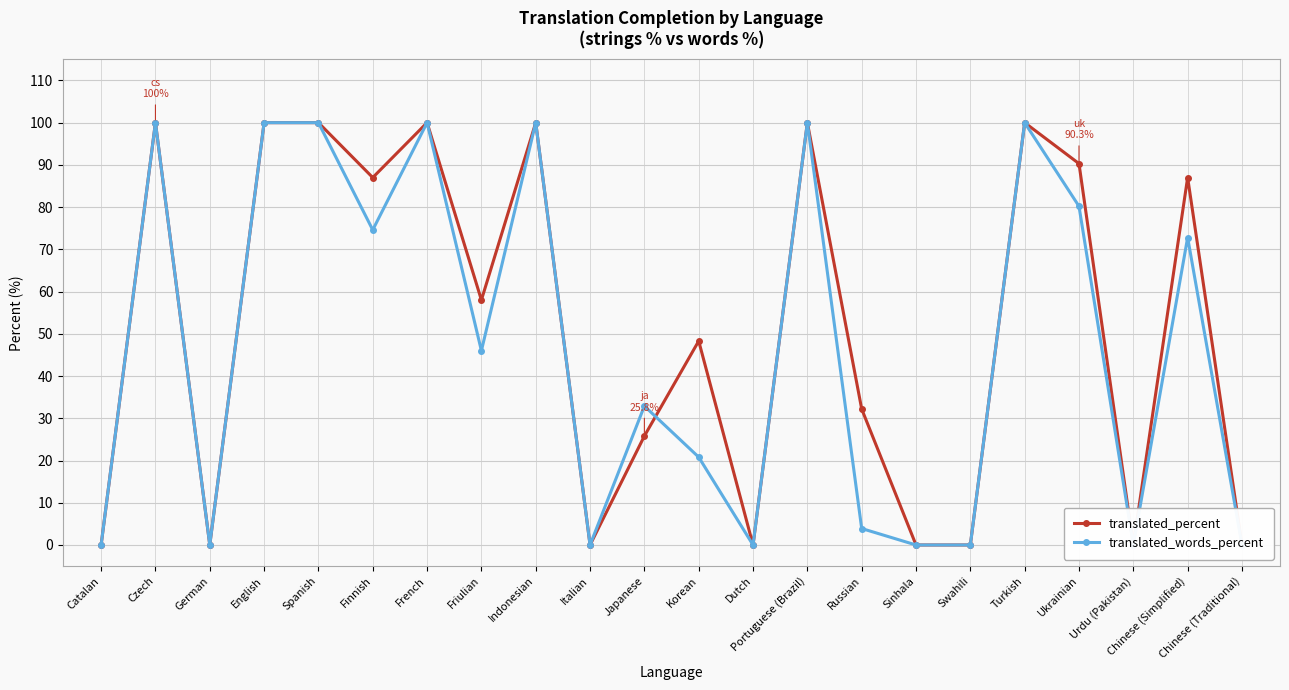

What position from the left is German?

3